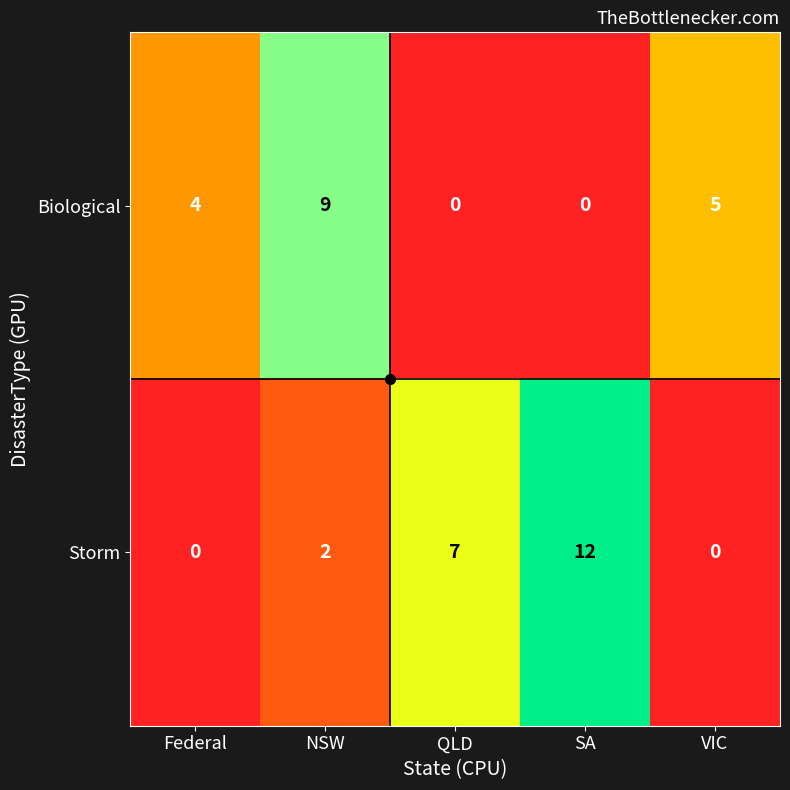

True or false: Biological has a value of 5 at SA.

False